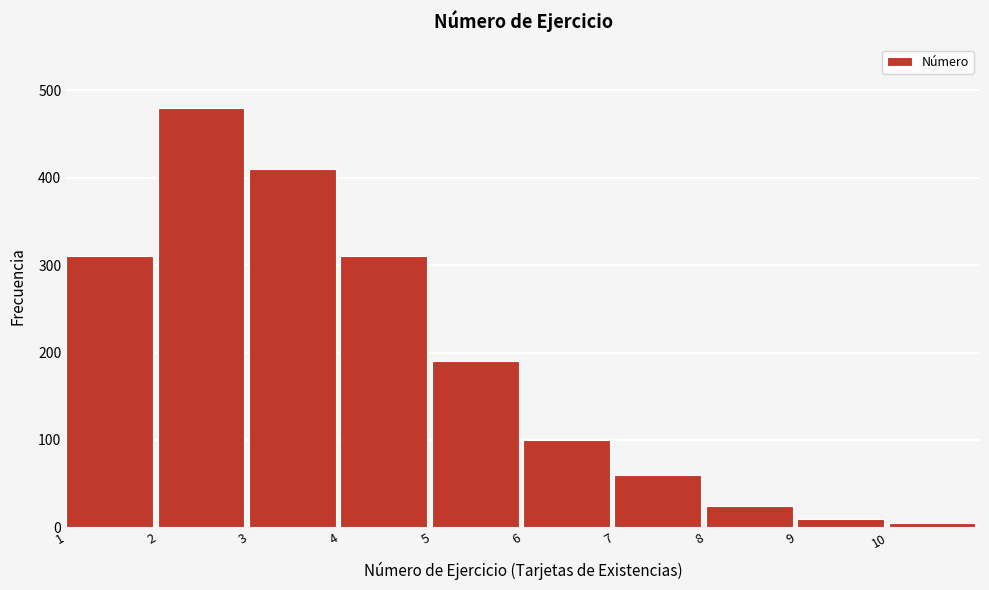

Reading right to left, what are all the values shown in this chart?

10=5	9=10	8=25	7=60	6=100	5=190	4=310	3=410	2=480	1=310